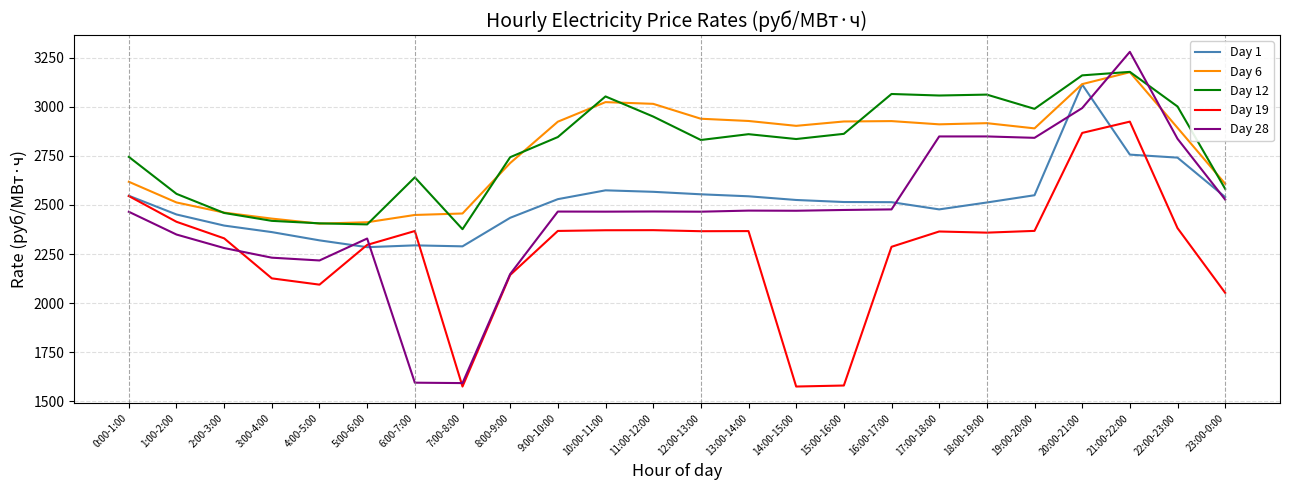

How many lines are shown in the chart?

5